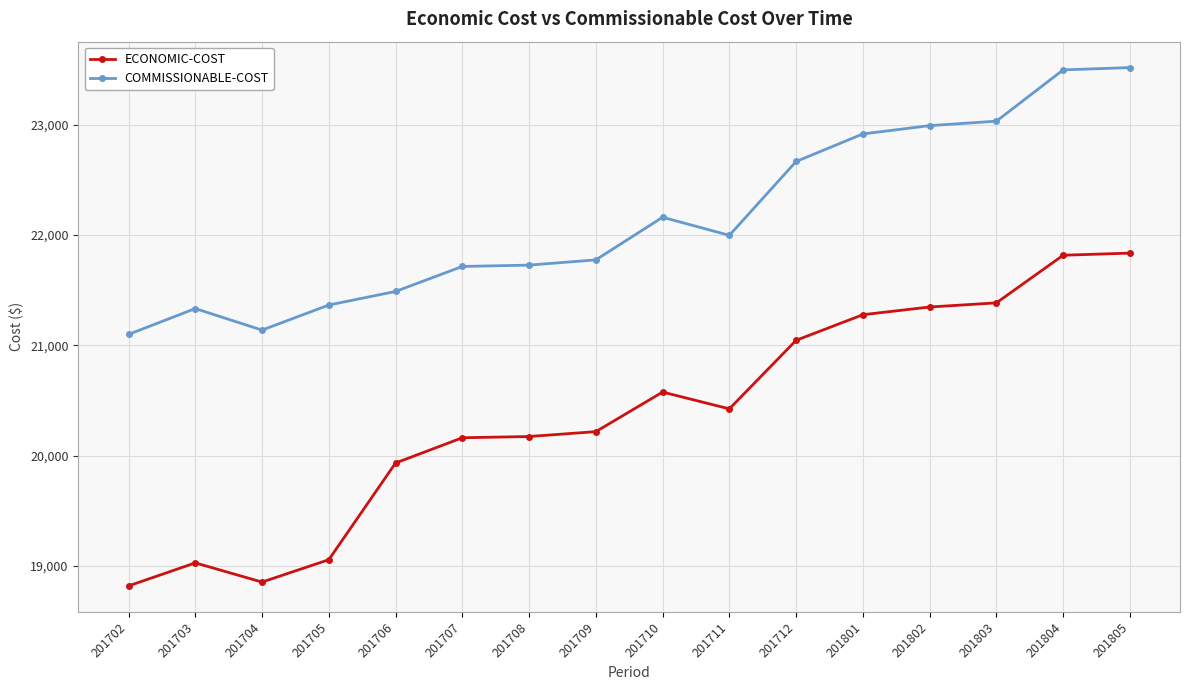

In ECONOMIC-COST, how many points are lower than both neighbors (excluding endpoints)?

2